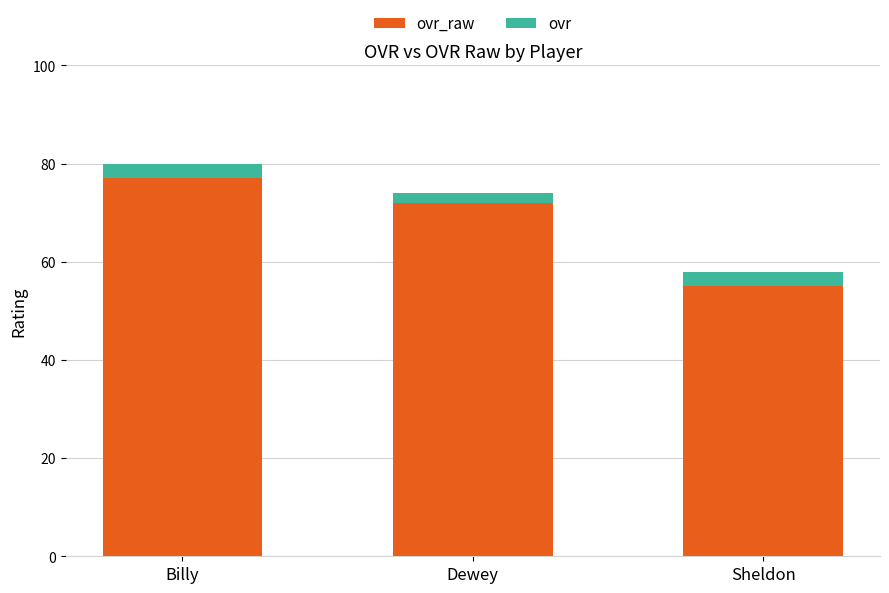

How many categories are shown in the chart?

3